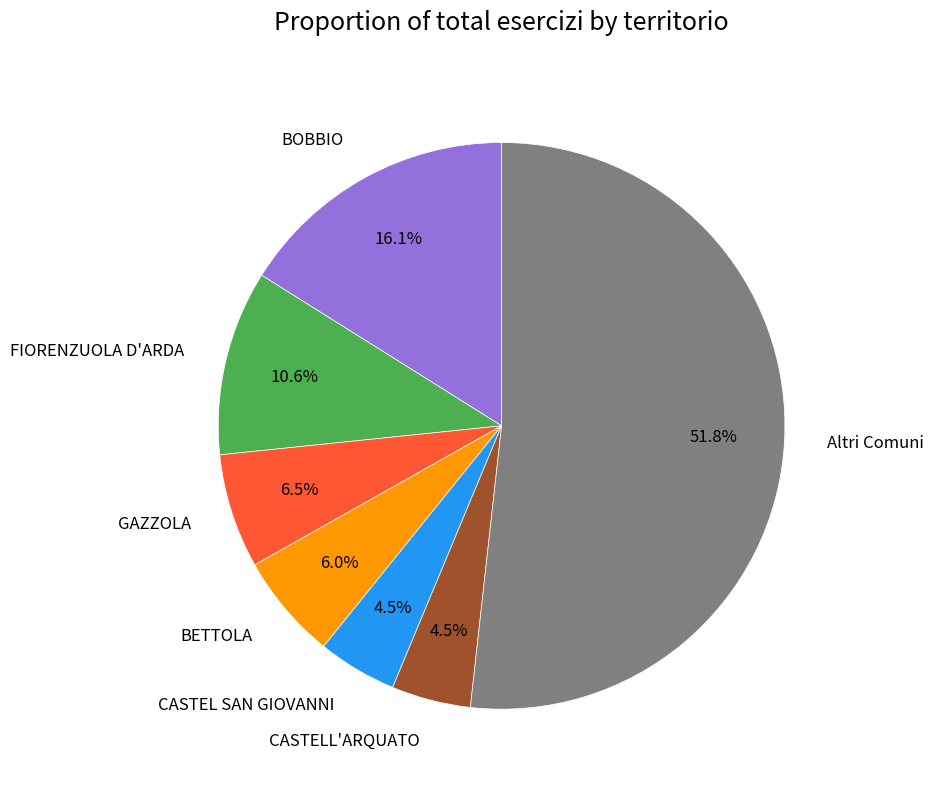

Do BOBBIO and FIORENZUOLA D'ARDA together represent more than half of the pie?

No